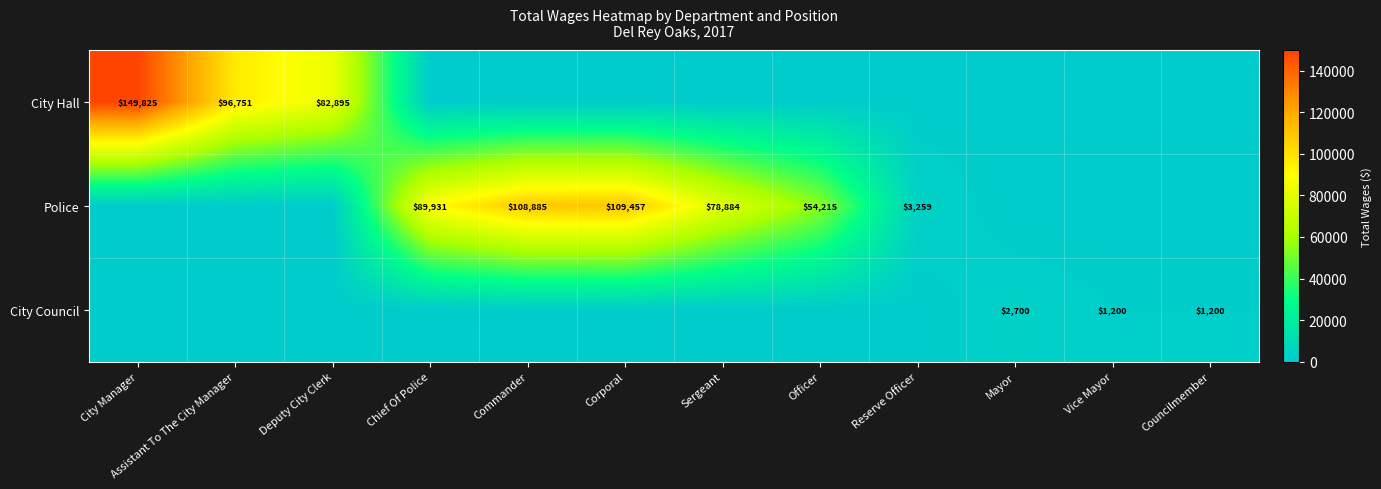

True or false: City Hall has a value of 163211 at Assistant To The City Manager.

False